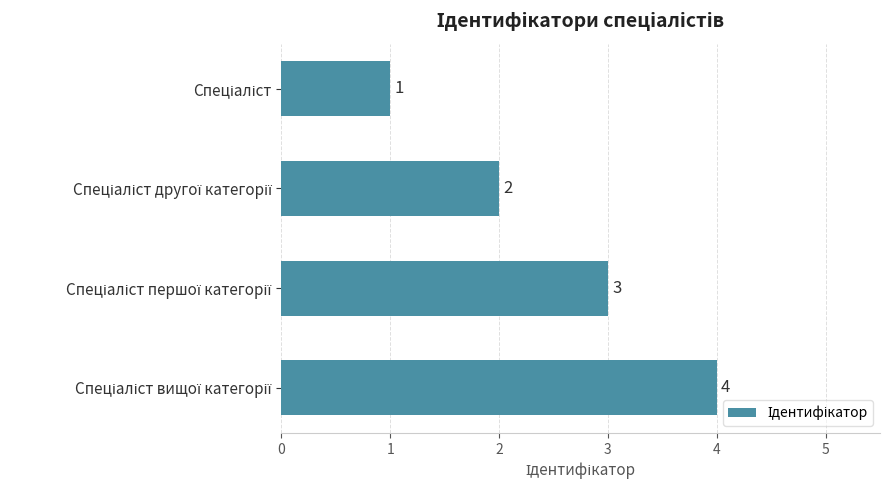

What is the sum of all values?

10